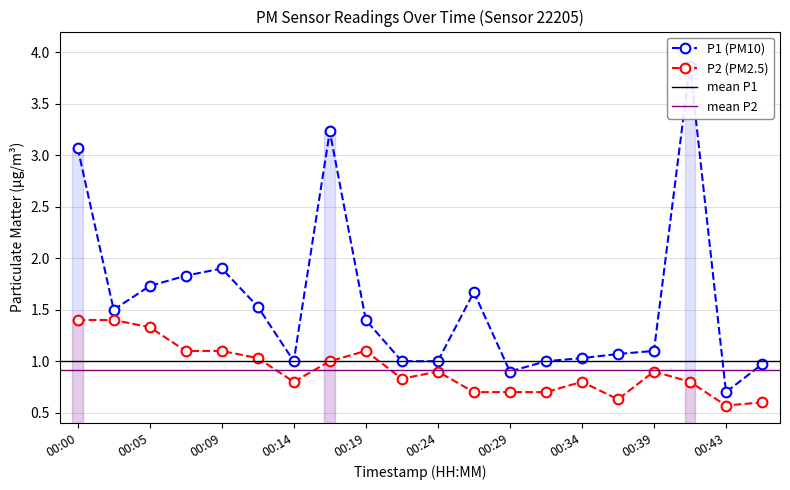

Is it true that P1 equals 0.5 at 00:34?

False